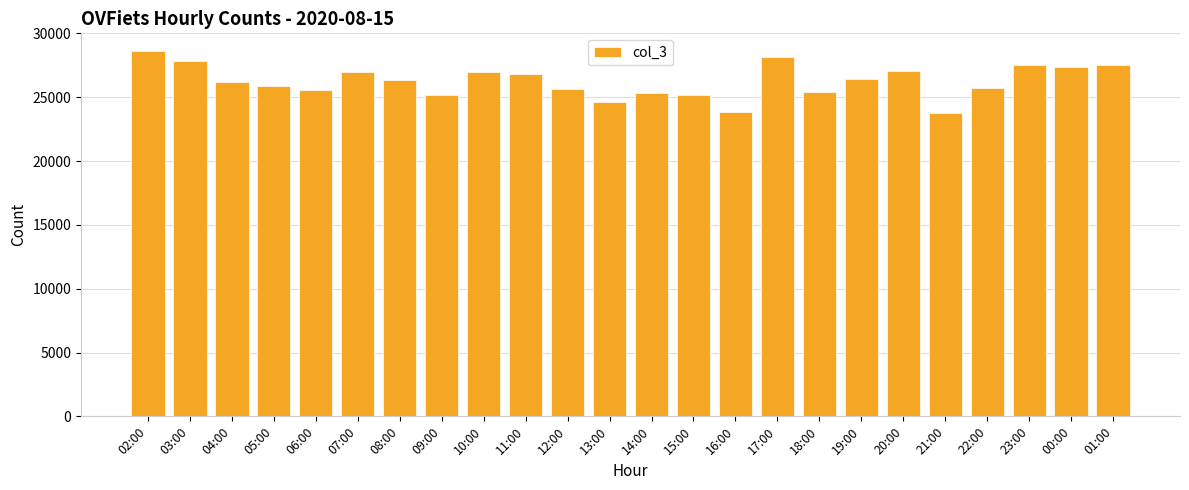

What is the sum of the values at 07:00 and 12:00?

52592